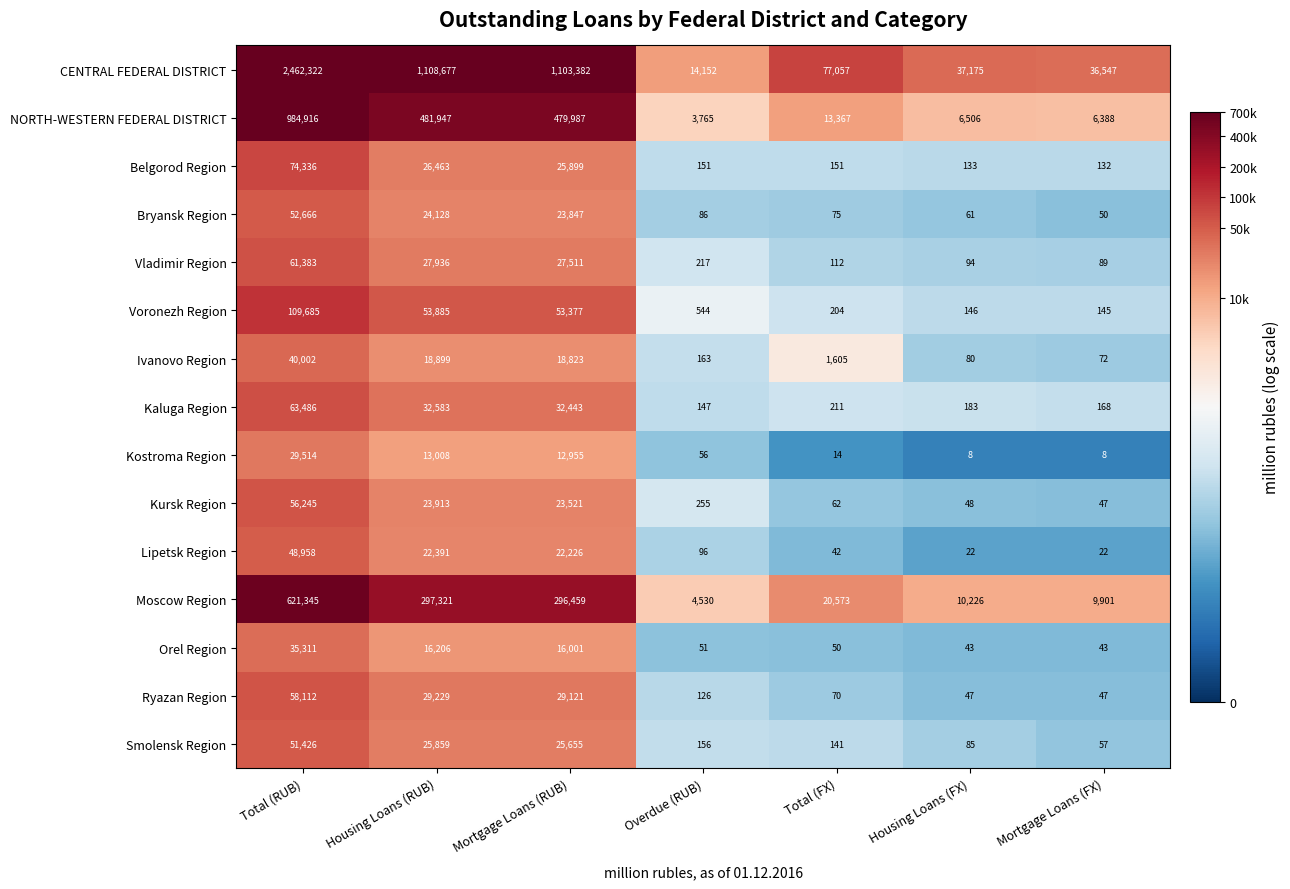

What is the minimum value shown in the chart?

8